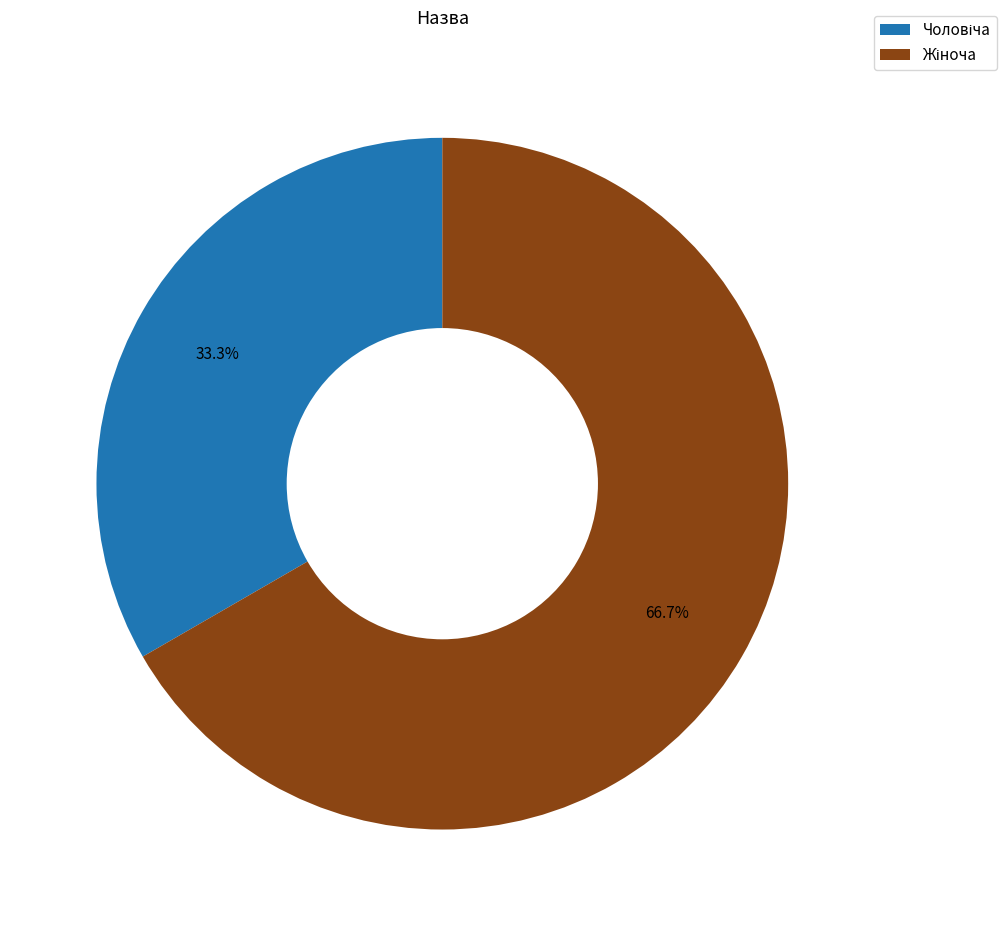

Is there any slice that represents more than half of the pie?

Yes